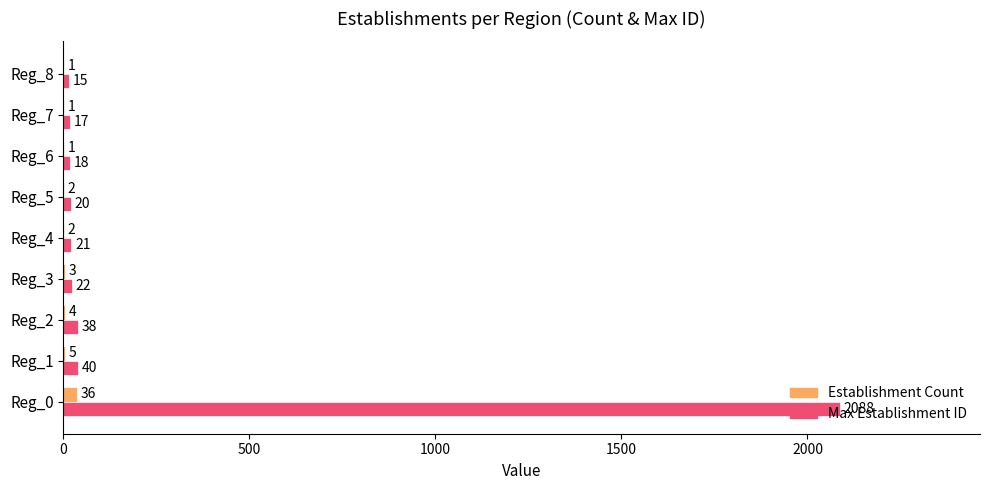

How many distinct data groups are displayed?

2